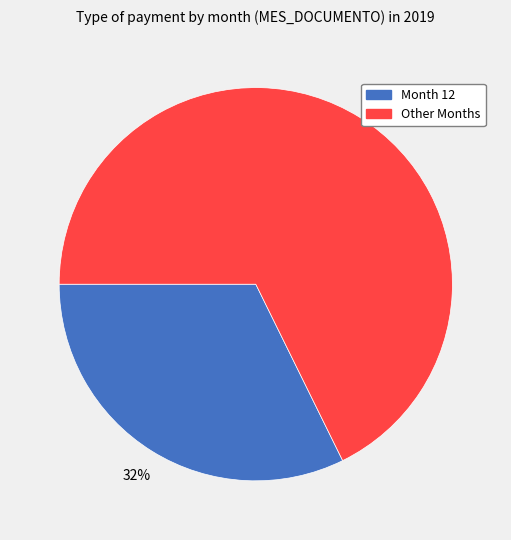

Which slice is the largest?

Other Months